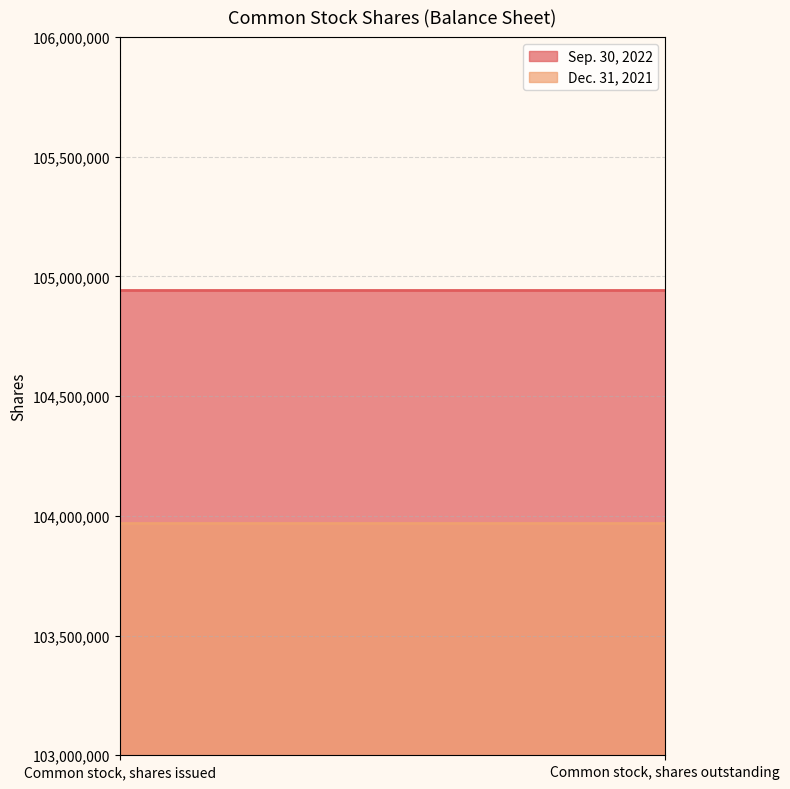

Which category has the highest value in the Dec. 31, 2021 series?

Common stock, shares issued